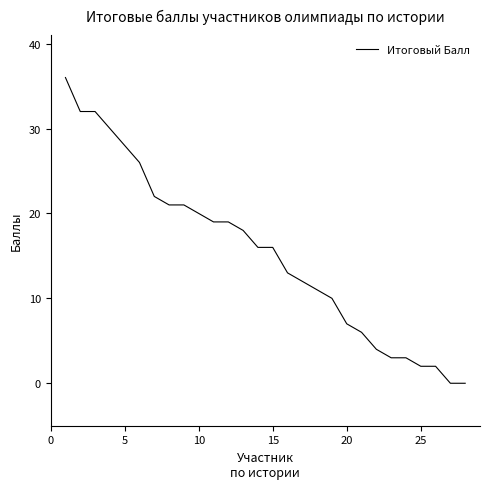

What is the difference between the maximum and minimum values?

36